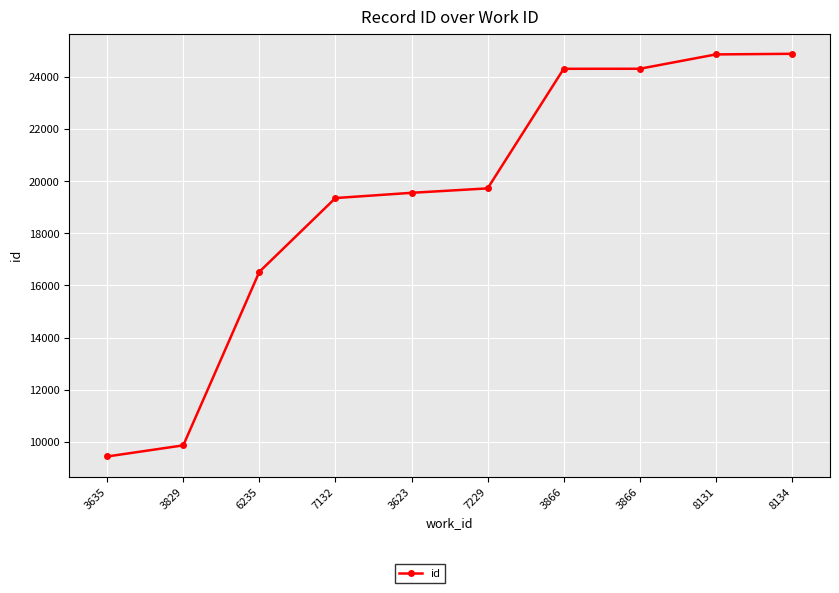

Reading left to right, transcribe all the data shown in this chart.

3635=9434	3829=9861	6235=16522	7132=19352	3623=19553	7229=19723	3866=24313	3866=24314	8131=24864	8134=24888